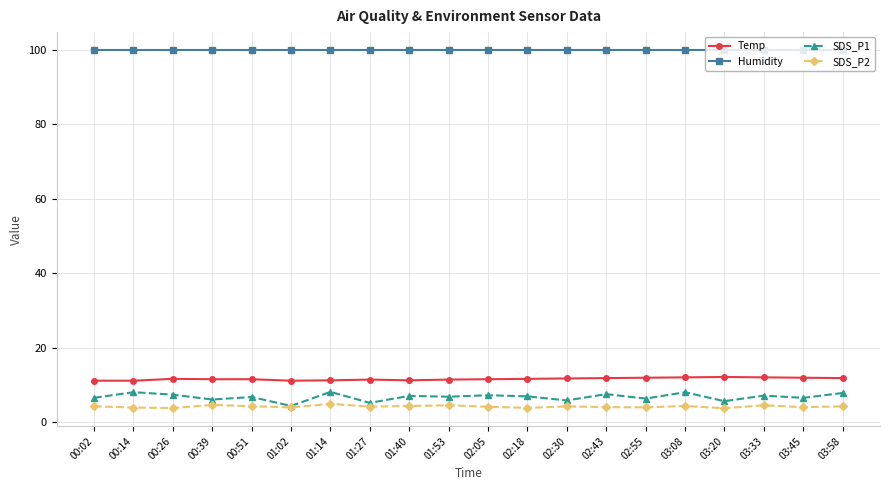

What is the label of the 7th point from the right?

02:43